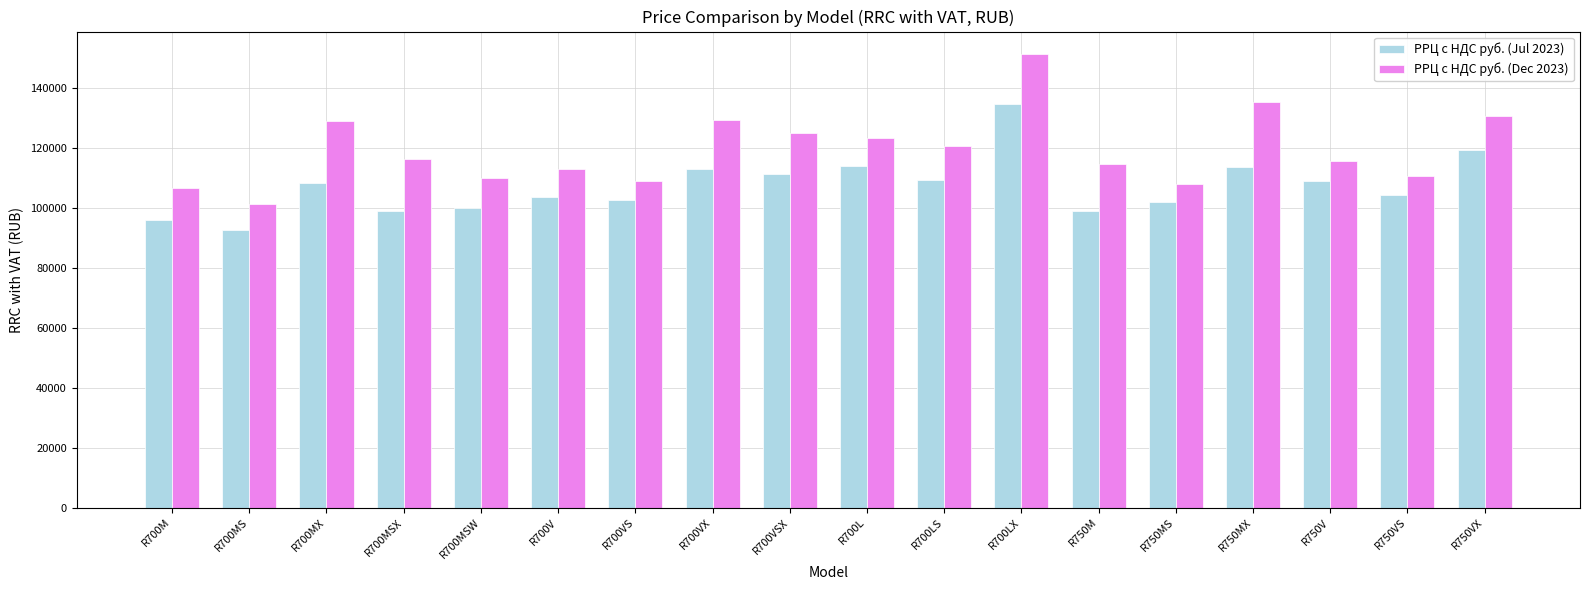

How many groups of bars are there?

18